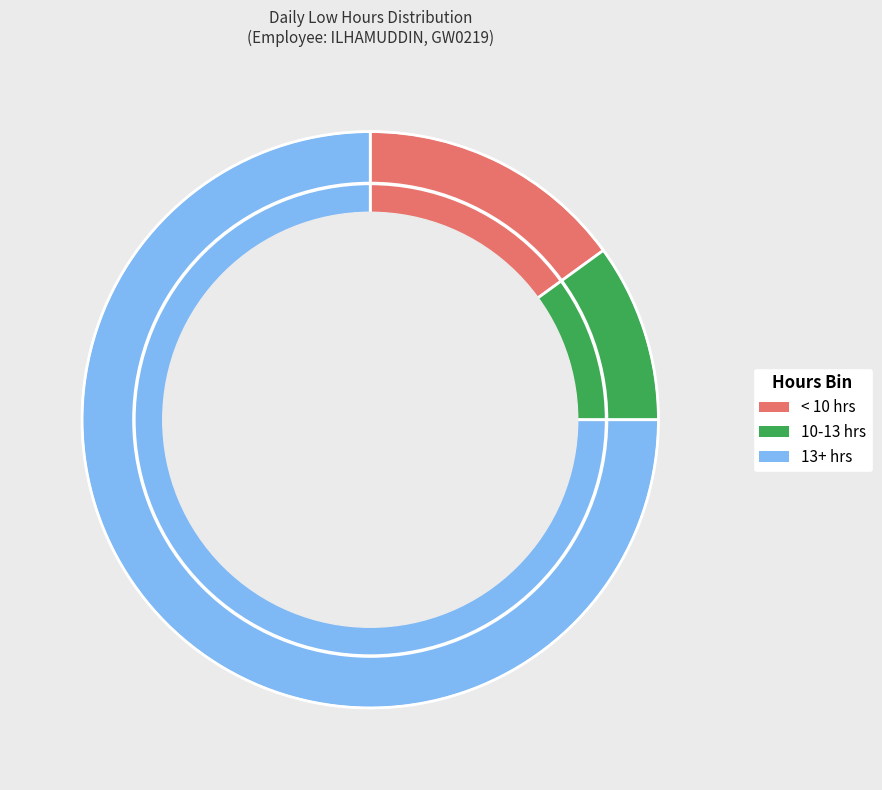

To the nearest percent, what is the average slice percentage?

33%